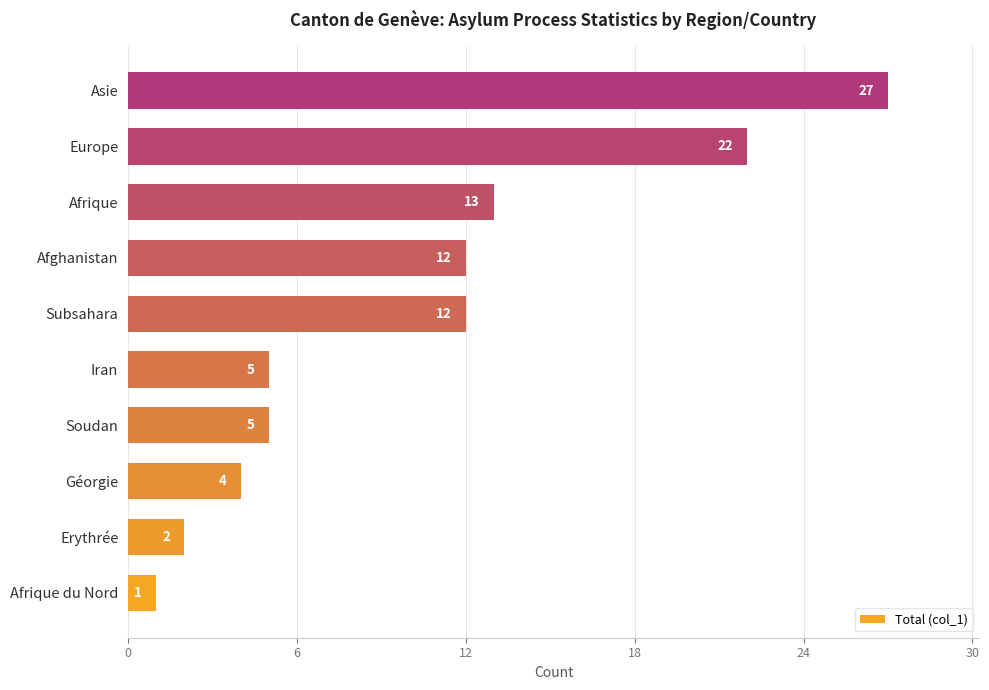

Reading bottom to top, what are all the values shown in this chart?

Afrique du Nord=1	Erythrée=2	Géorgie=4	Soudan=5	Iran=5	Subsahara=12	Afghanistan=12	Afrique=13	Europe=22	Asie=27